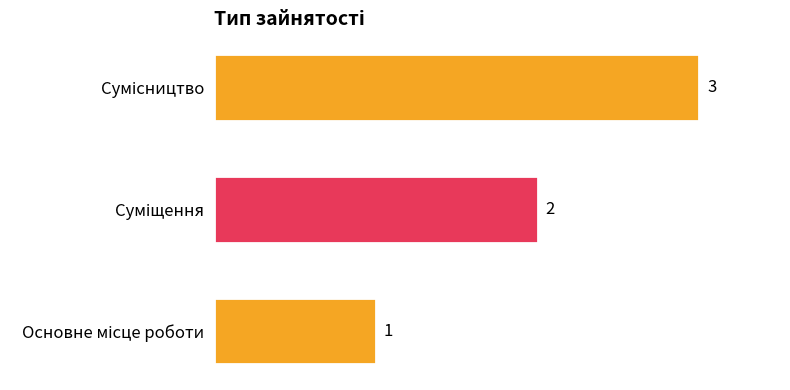

Count the values in the range 1 to 3.

3